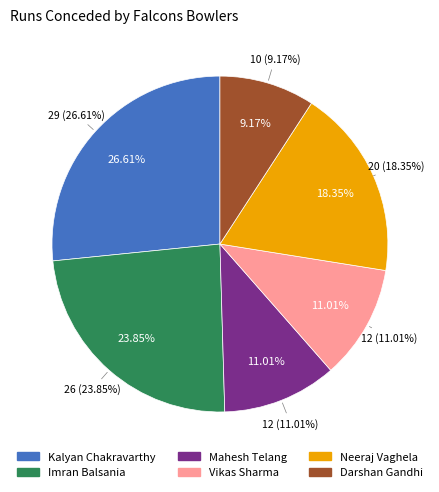

To the nearest percent, what portion does Imran Balsania represent?

24%